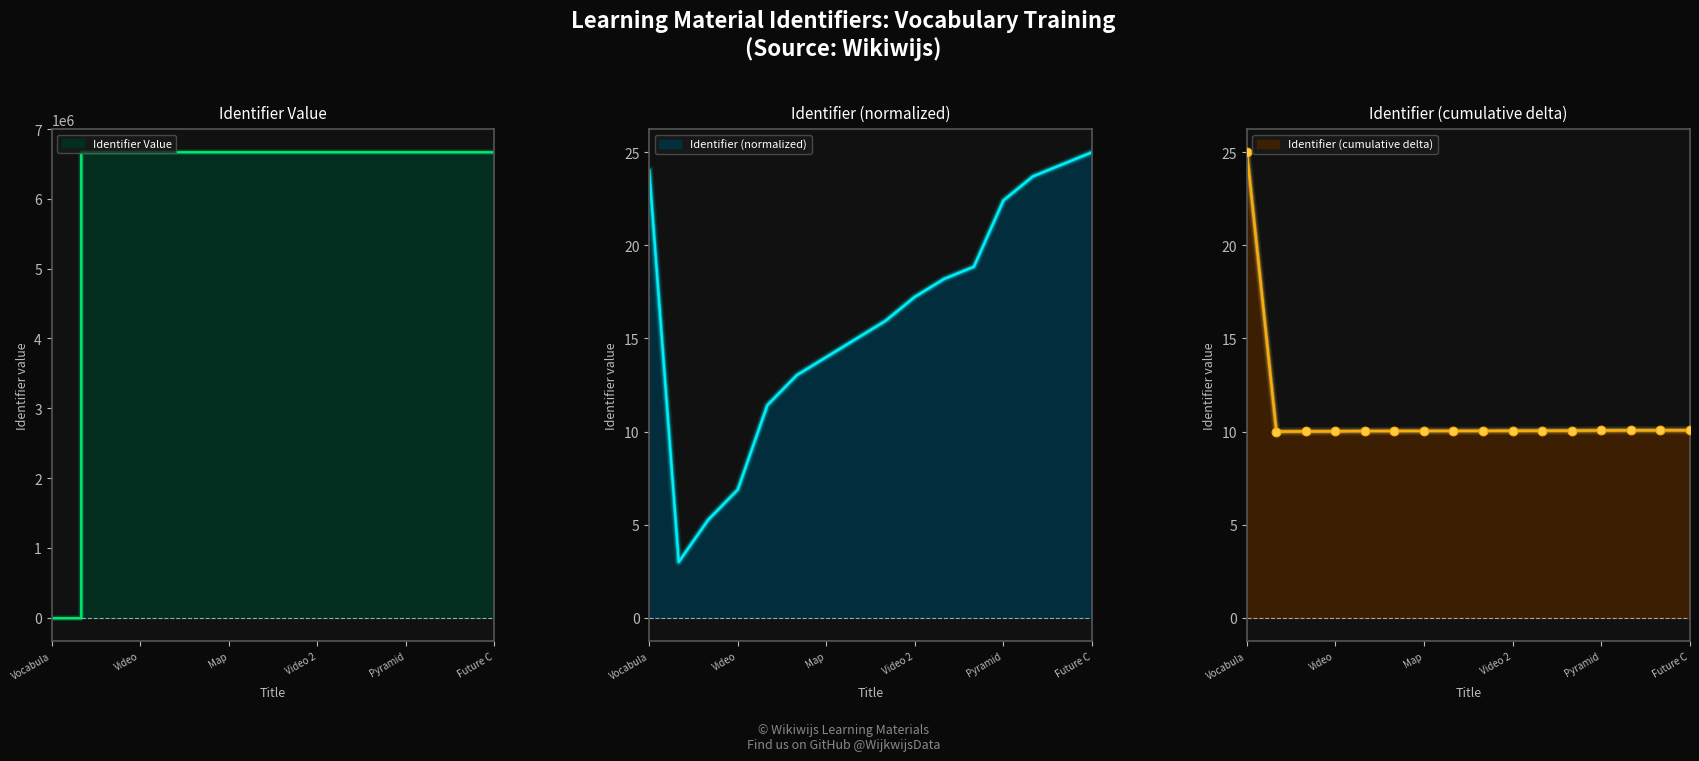

At which label does Identifier (normalized) reach its peak?

Future C